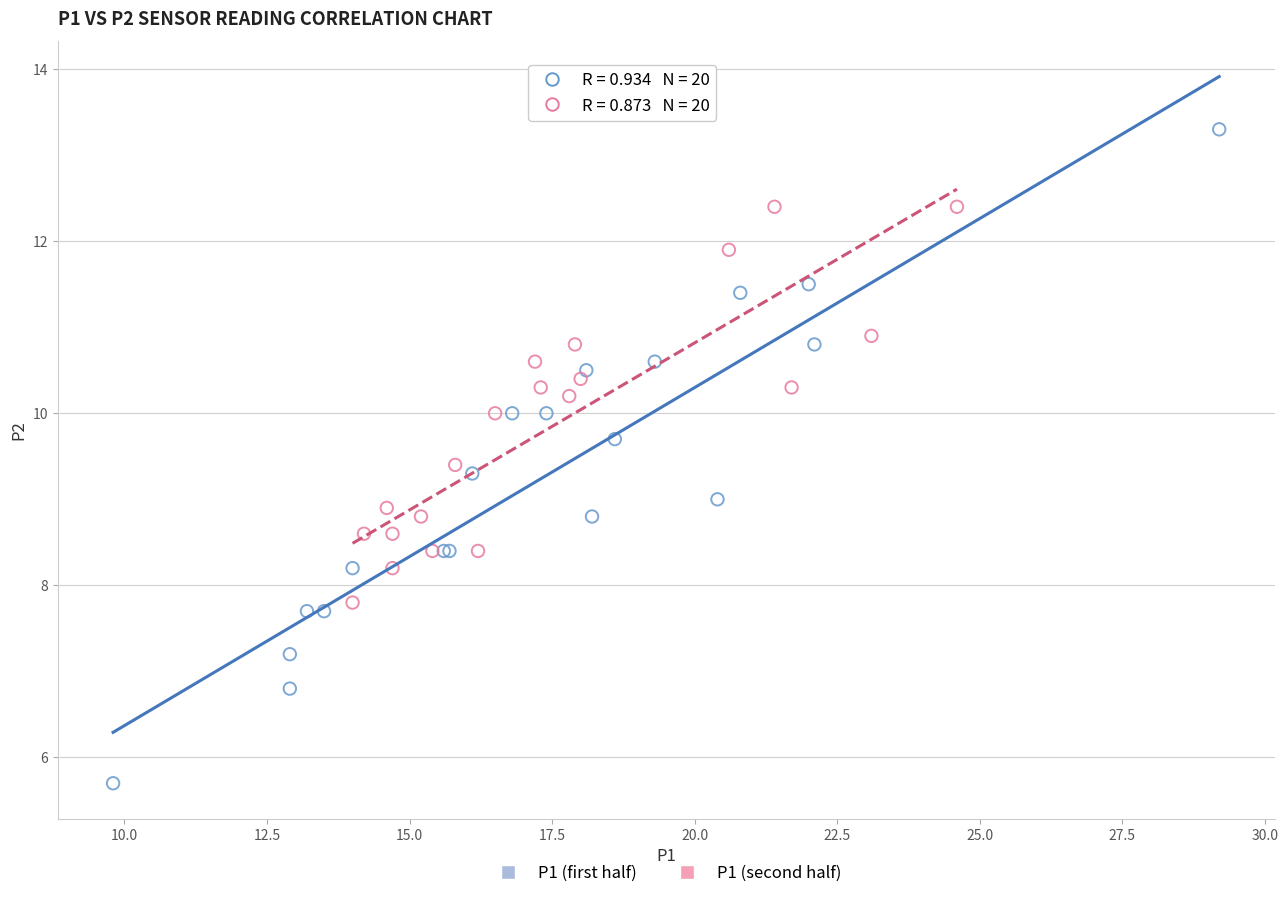

Which series contains the highest Y value?

P1 (first half)